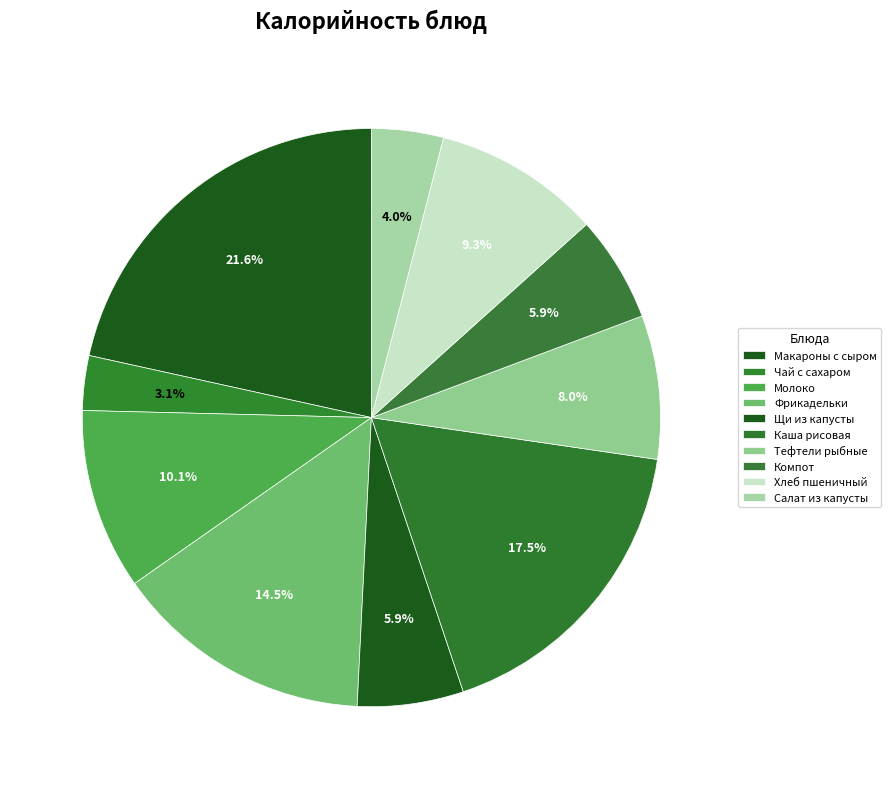

How many slices are in this pie chart?

10